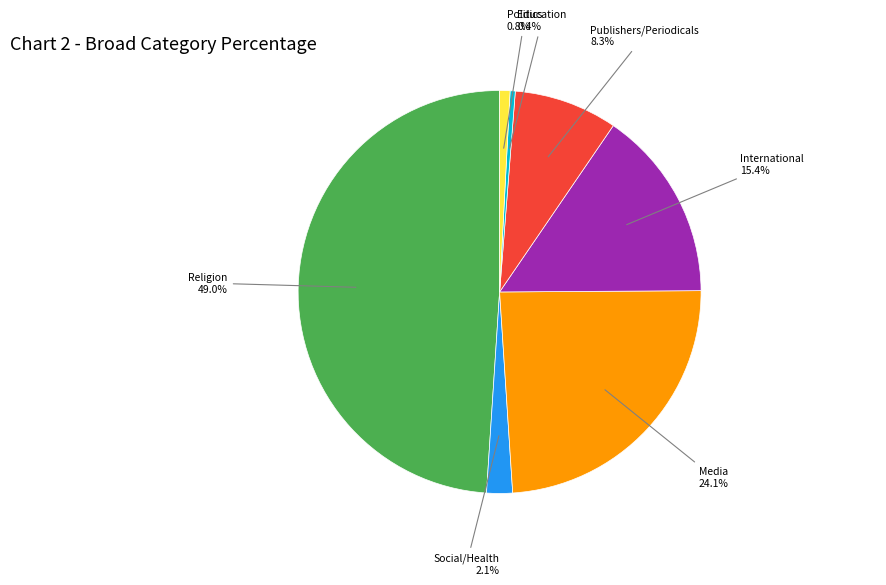

To the nearest percent, what is the difference between the largest and smallest slice percentages?

49%